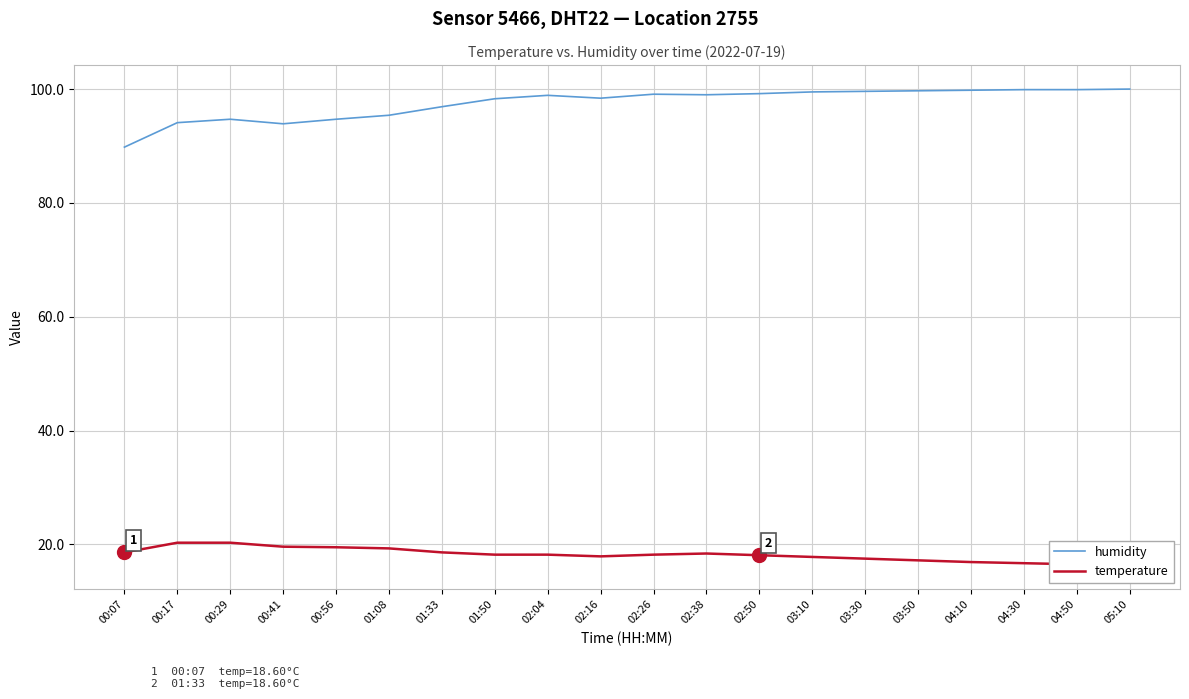

Between 01:33 and 02:04, which series saw the biggest shift?

humidity